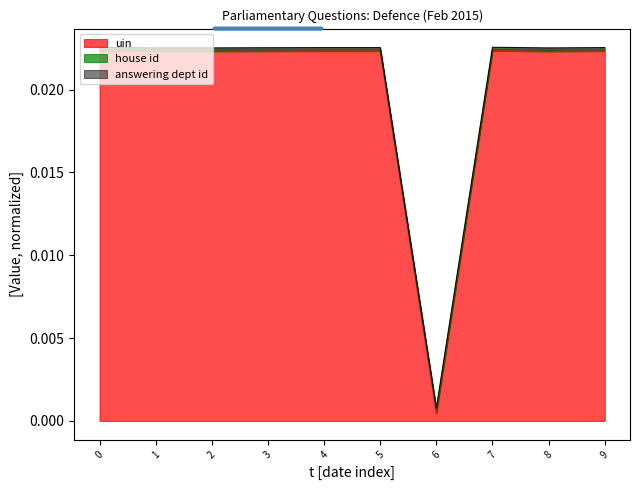

At which label does uin reach its minimum?

6